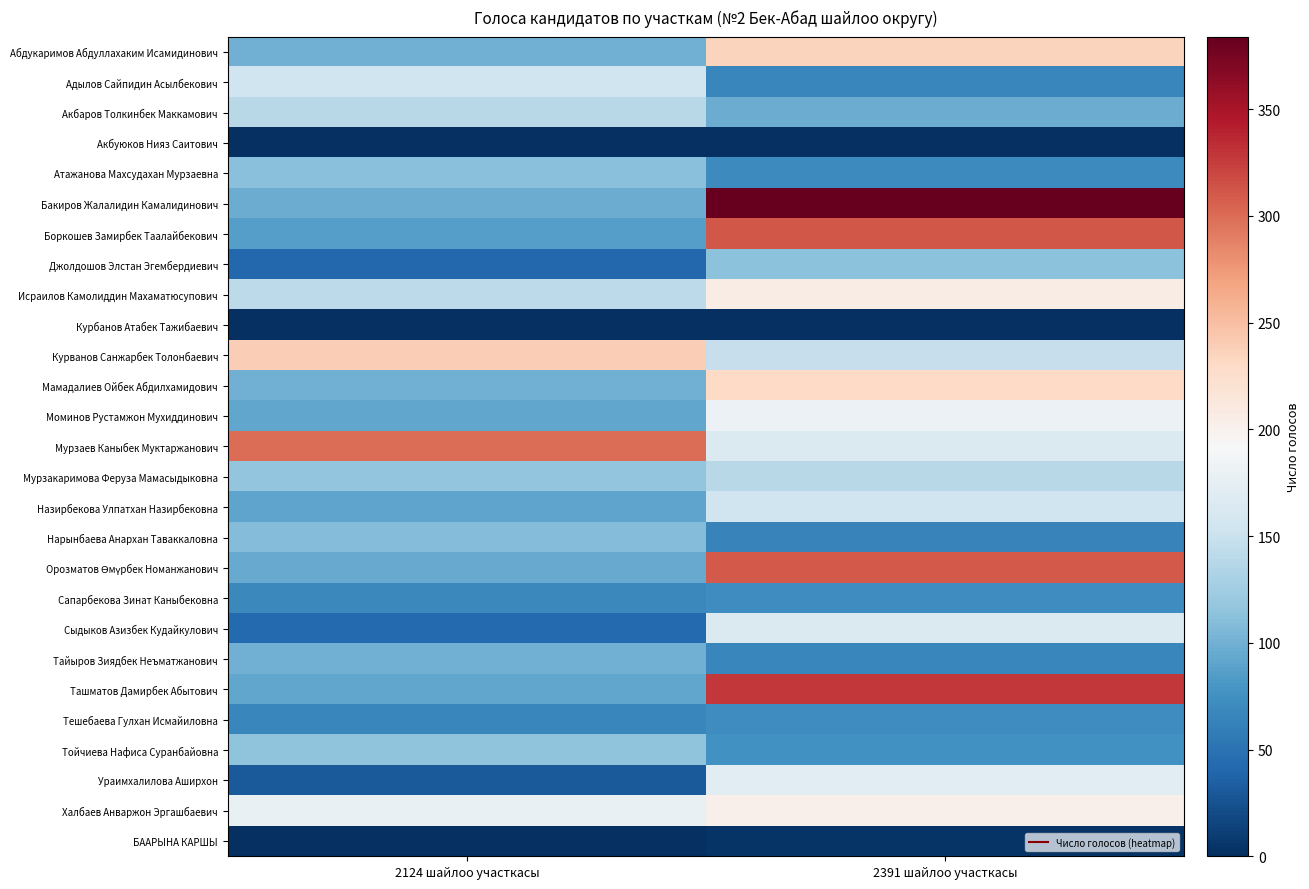

Count the number of data series in this chart.

27